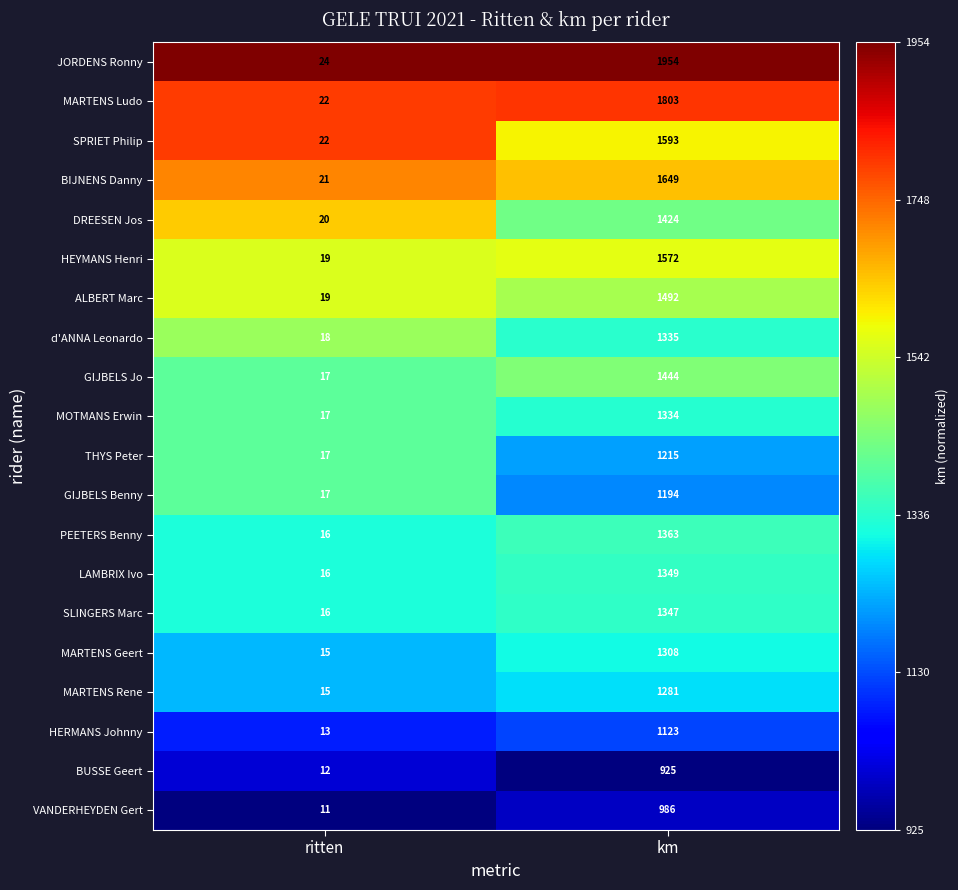

Between ritten and km, which series saw the biggest shift?

JORDENS Ronny